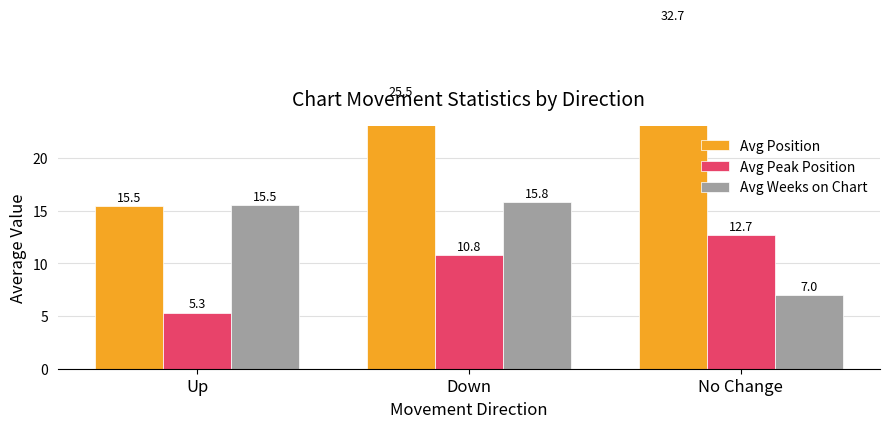

What is the maximum value shown in the chart?

32.7